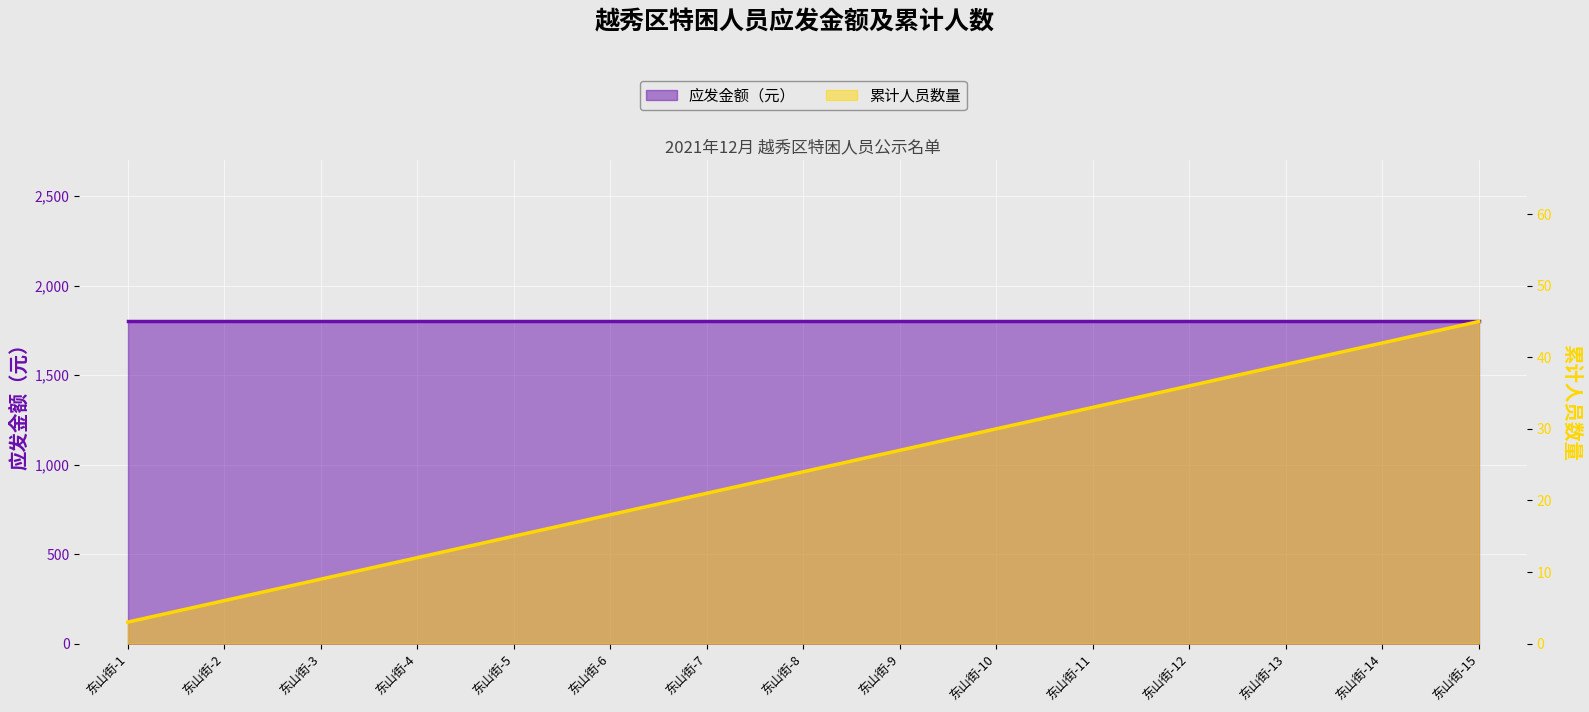

True or false: the data has more than 1 interior local peaks.

False